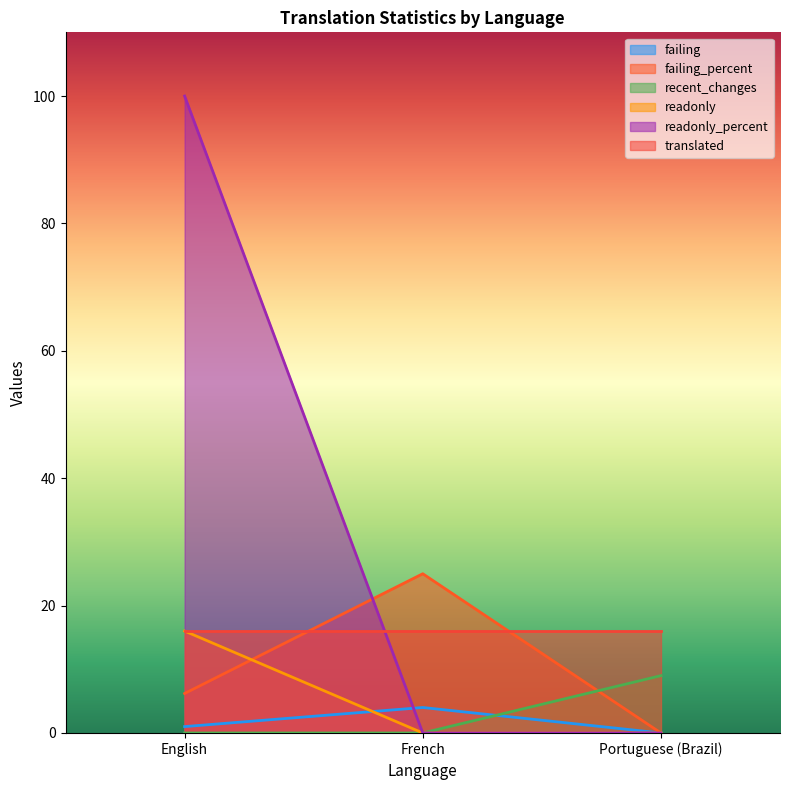

The recent_changes series shows 16.2 at Portuguese (Brazil). True or false?

False